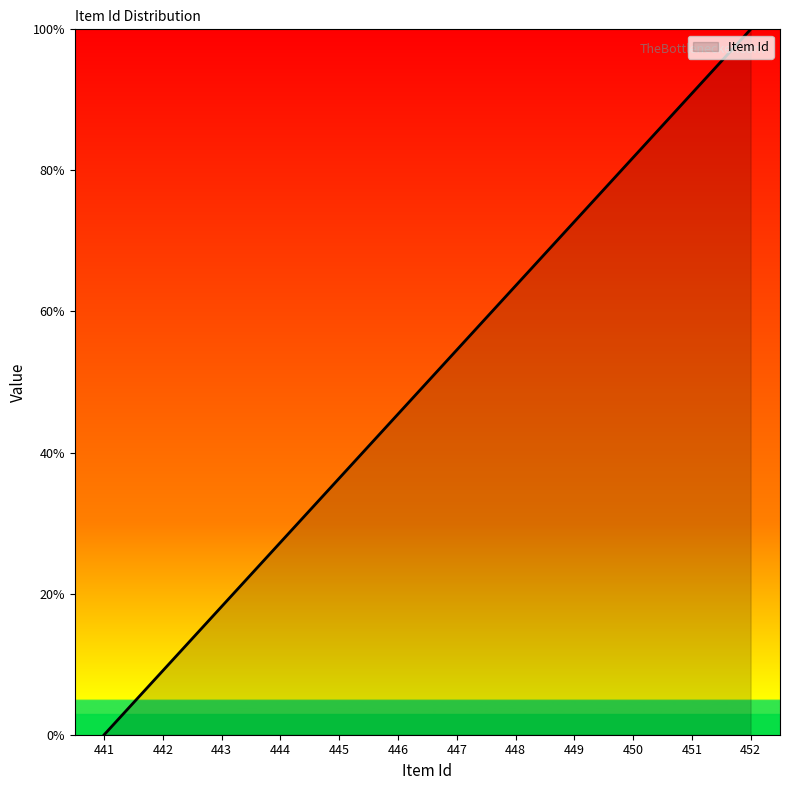

True or false: the data has more than 1 interior local peaks.

False